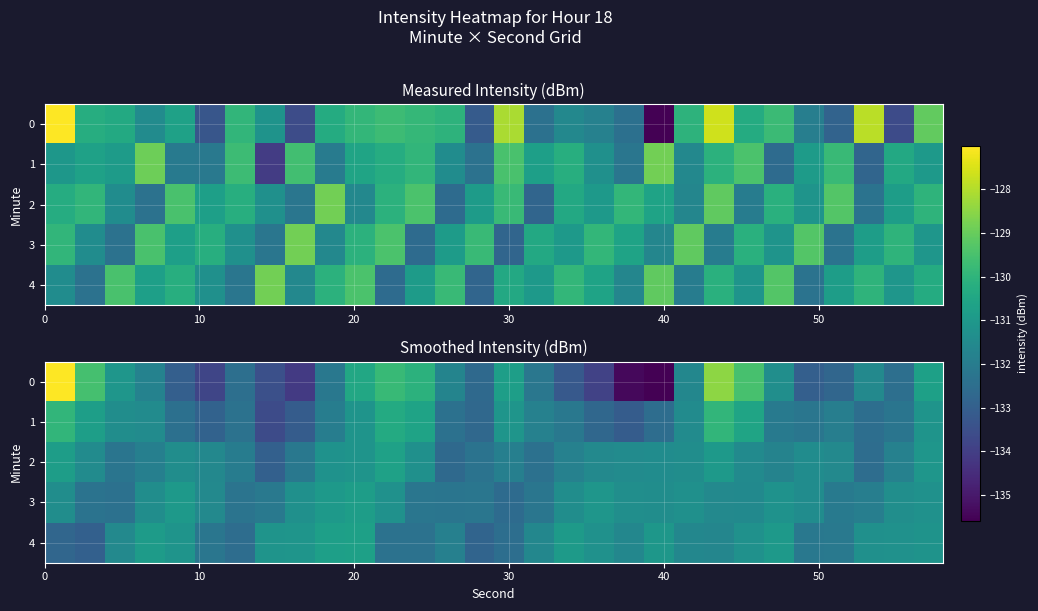

What is the average value of the 1 series?

-131.8